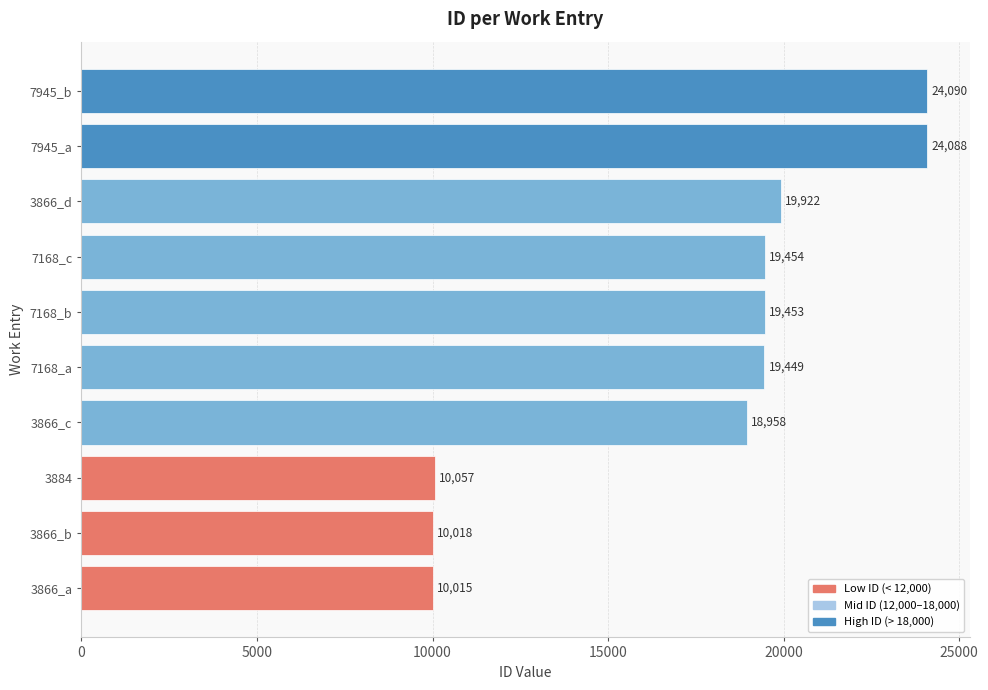

List the labels in order of value, largest first.

7945_b, 7945_a, 3866_d, 7168_c, 7168_b, 7168_a, 3866_c, 3884, 3866_b, 3866_a